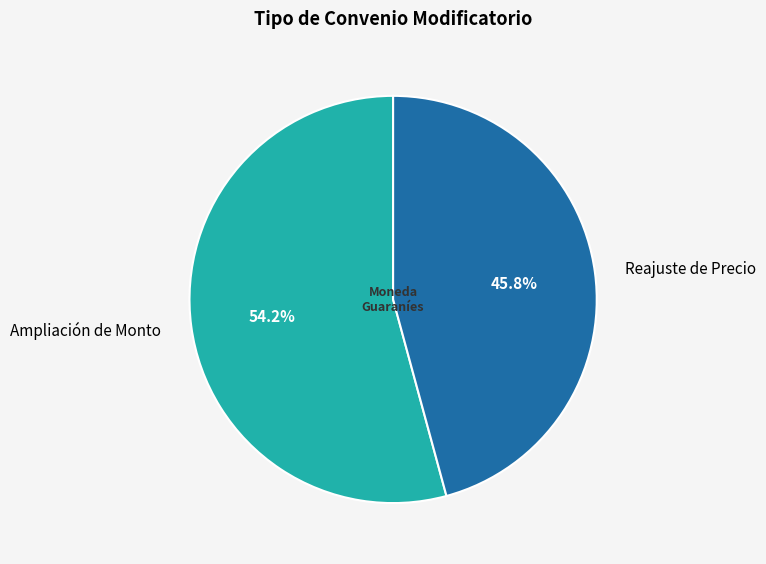

What percentage do Reajuste de Precio and Ampliación de Monto together represent?

100.0%